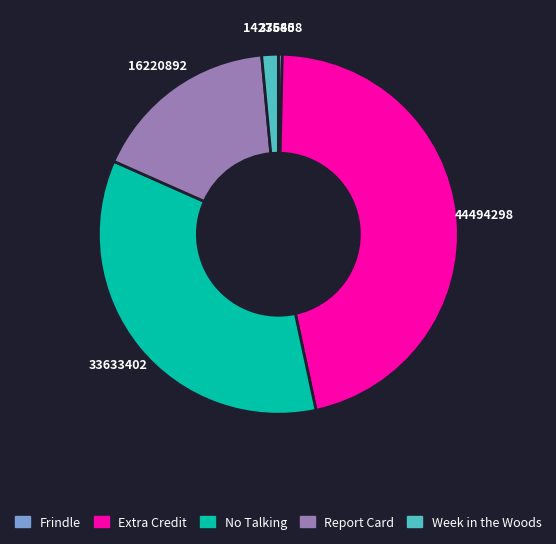

Count the number of slices in the pie.

5